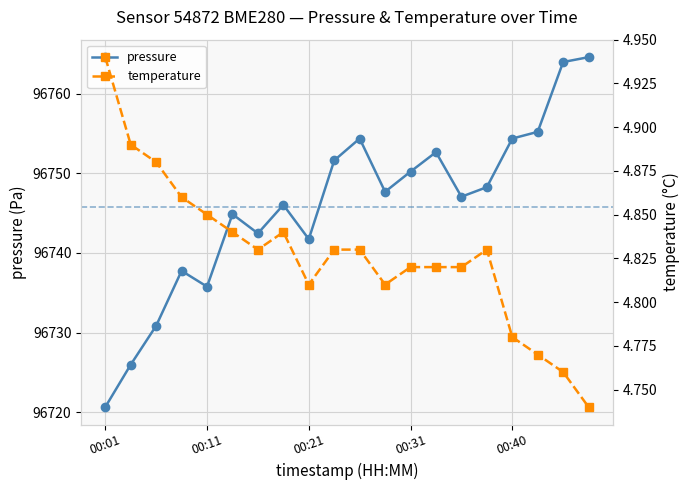

True or false: pressure and temperature intersect in this chart.

False